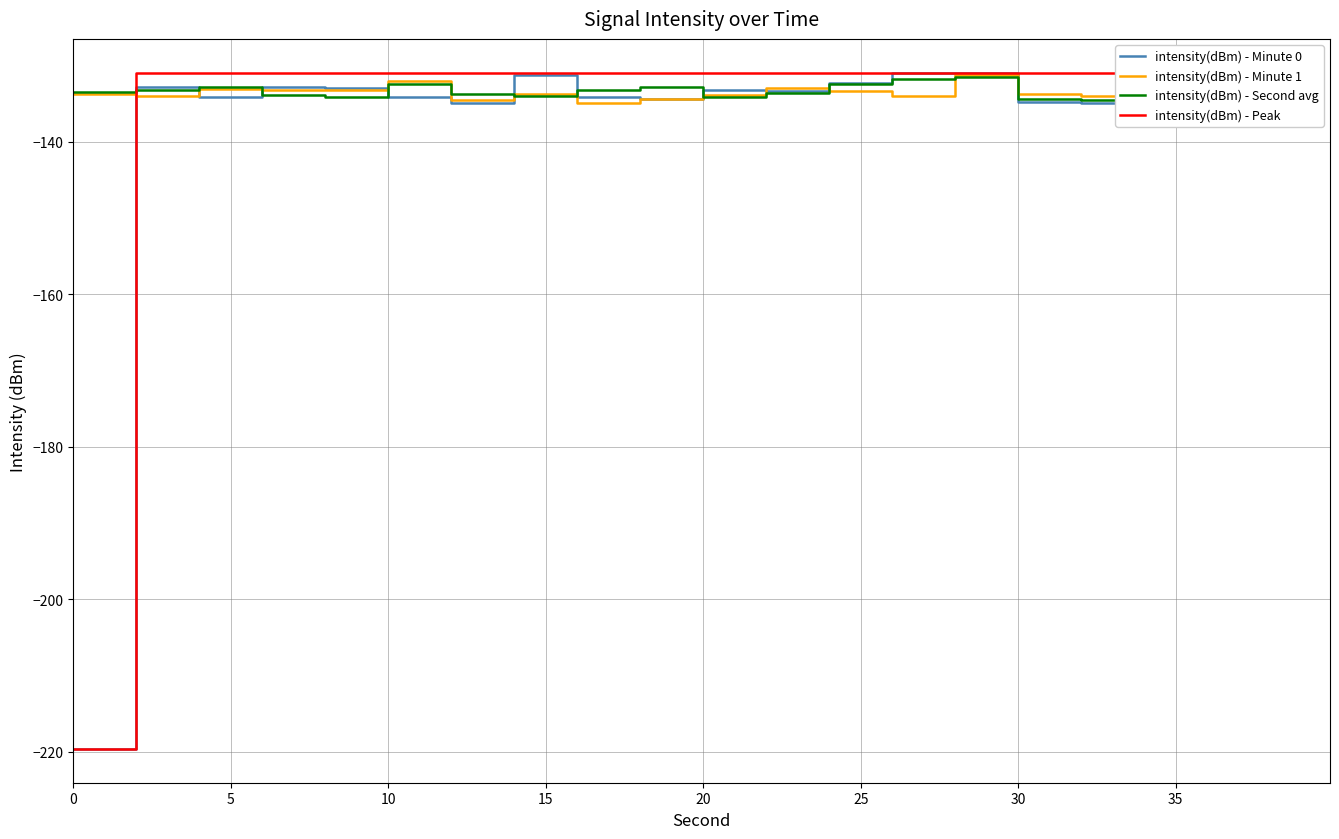

Is this an area chart (filled region under the line)?

No